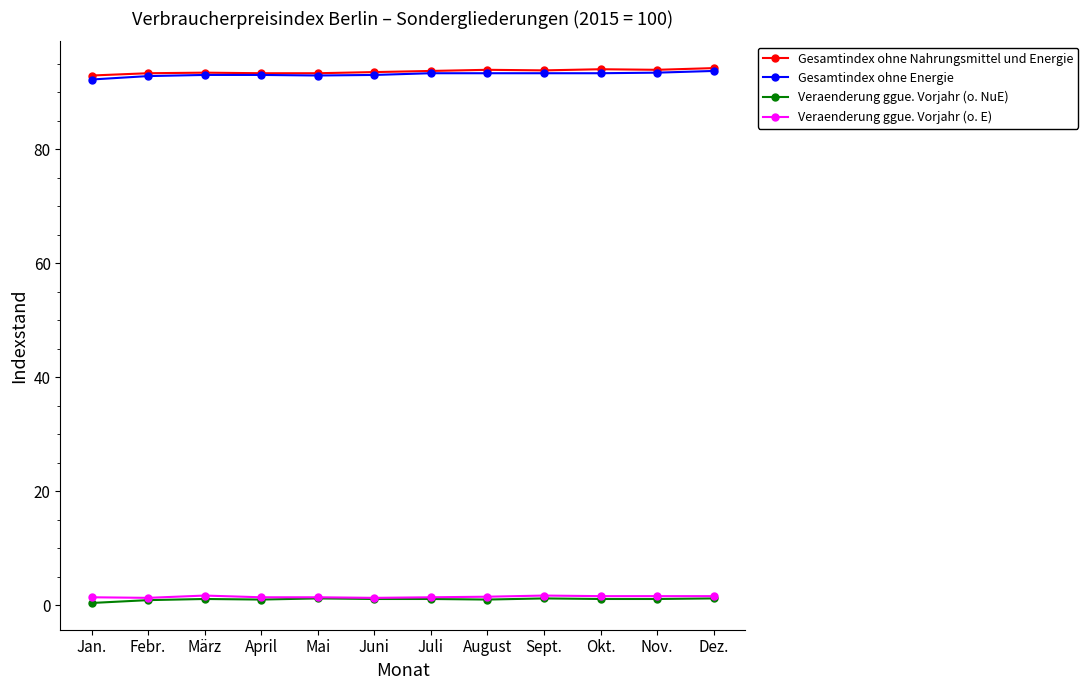

Read the Veraenderung ggue. Vorjahr (o. NuE) value at Nov..

1.1